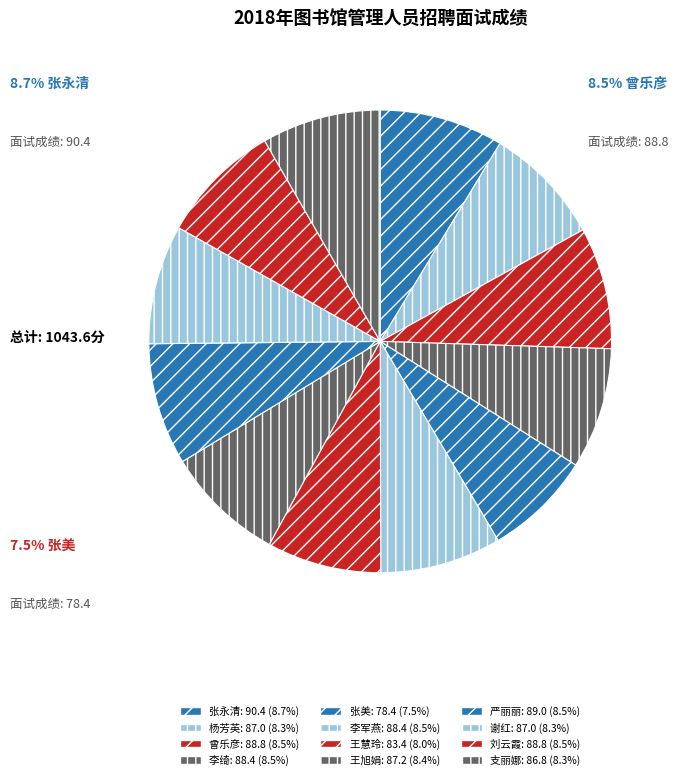

Which slice is the smallest?

张美